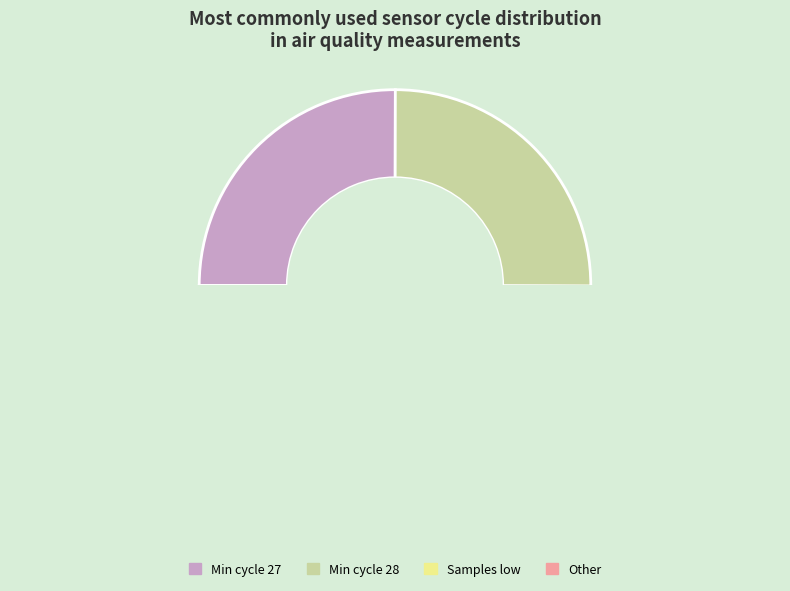

Does any single category account for the majority?

No